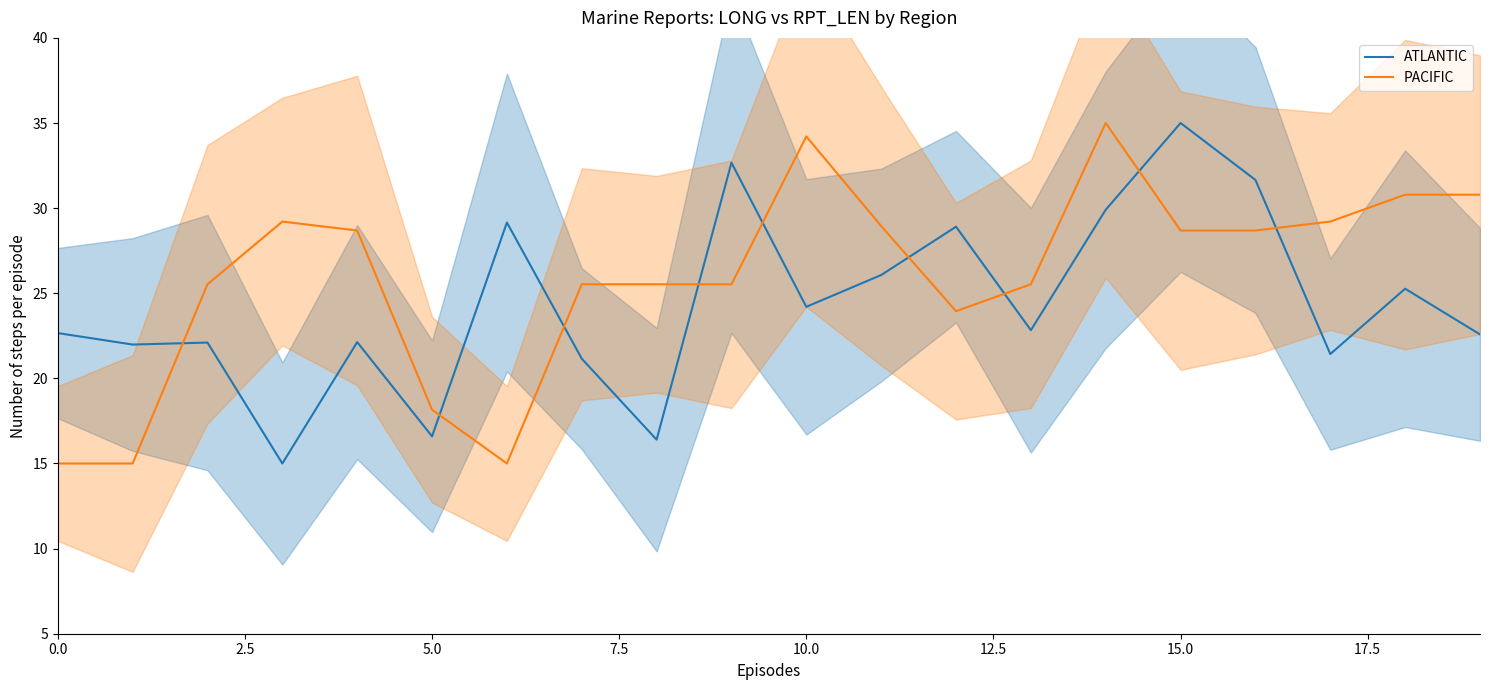

How many lines are shown in the chart?

2